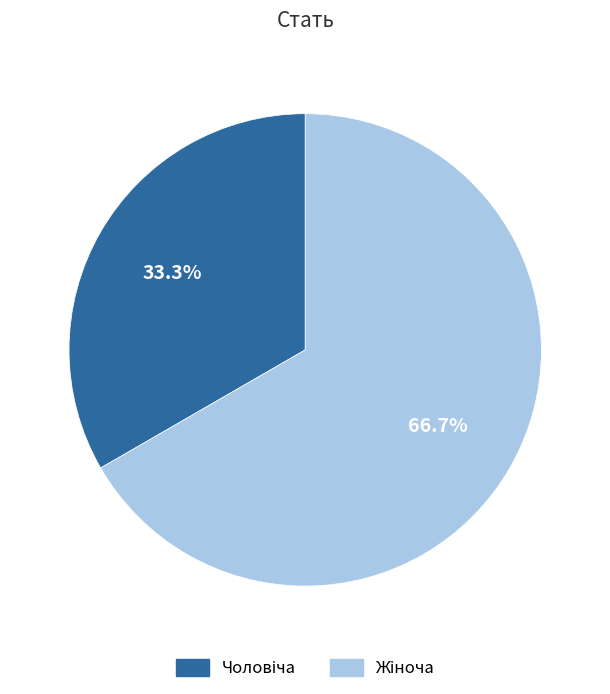

Is there a majority slice in this chart?

Yes